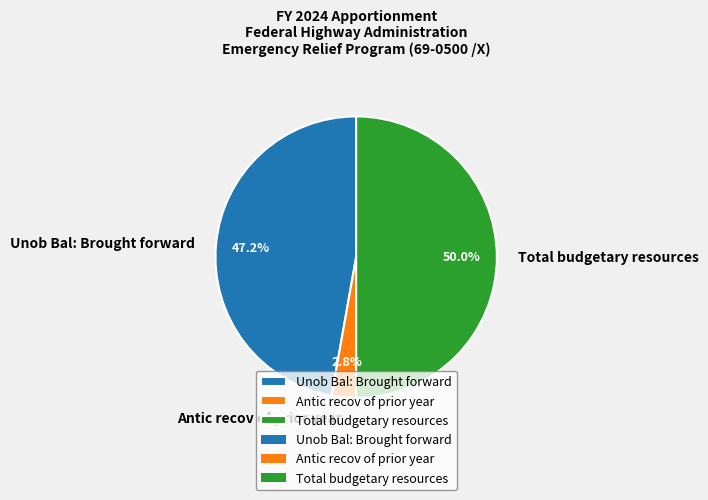

What is the largest slice in the pie chart?

Total budgetary resources